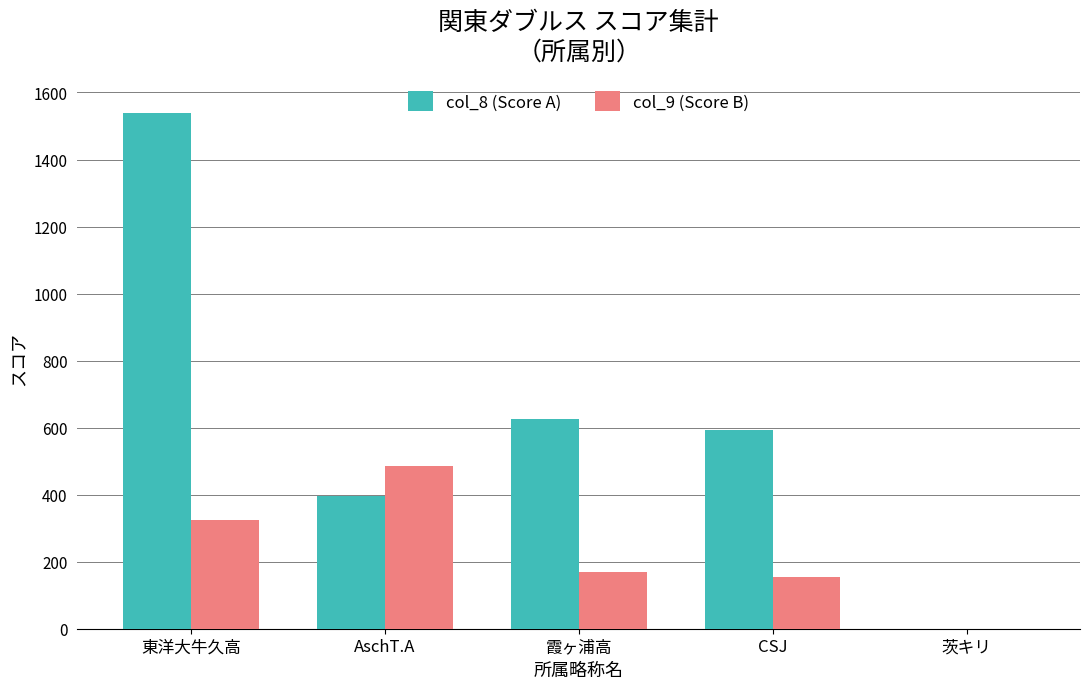

What value does the col_8 (Score A) series have at 霞ヶ浦高, to the nearest 10?

630